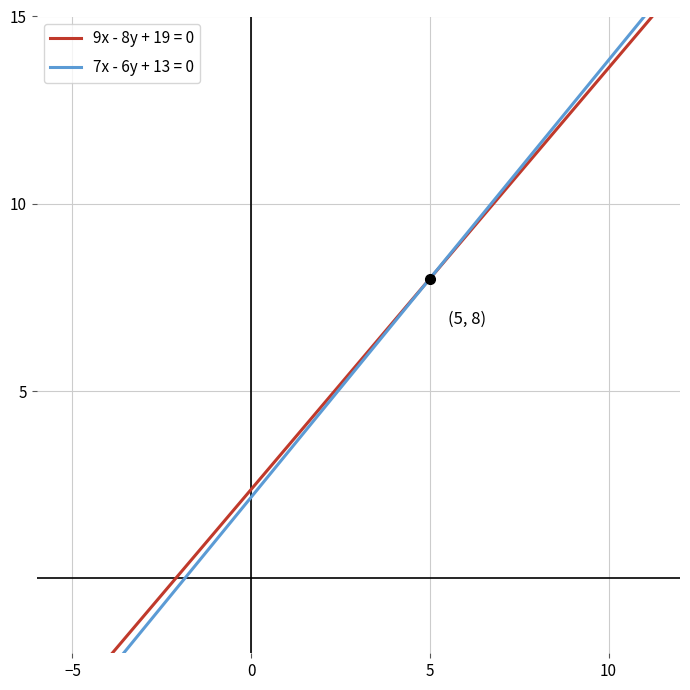

What is the value of the 9x - 8y + 19 = 0 point at the 11th from the left?

13.9